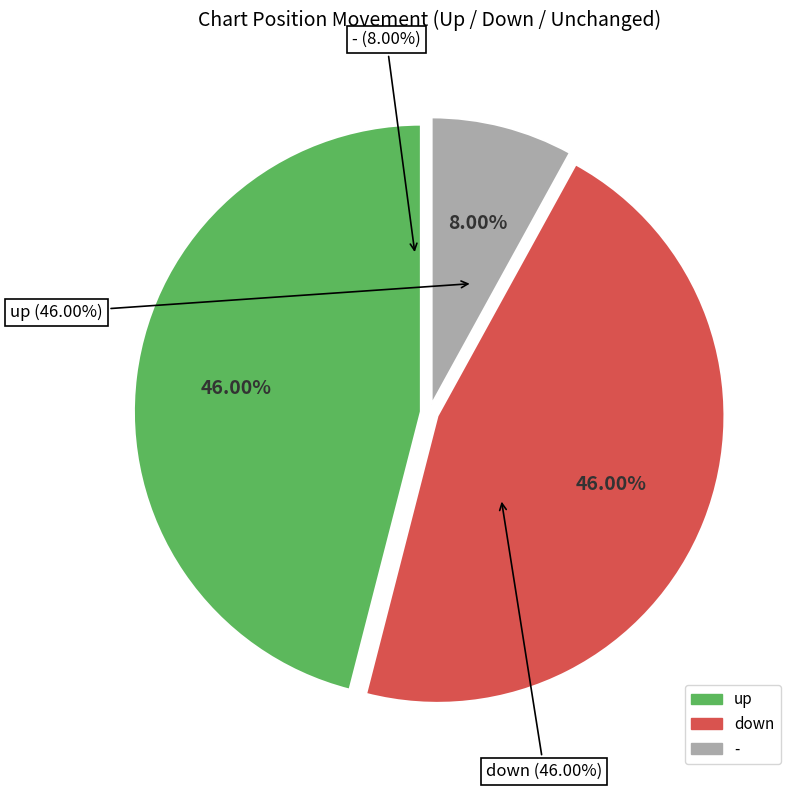

What percentage is NOT represented by up?

54.0%